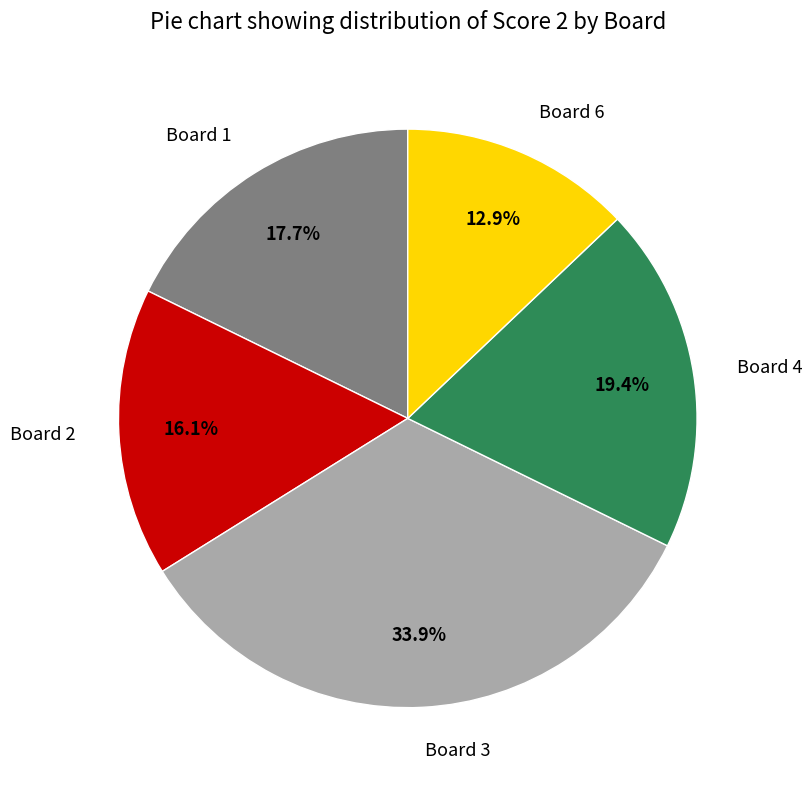

How many segments does this pie chart have?

5